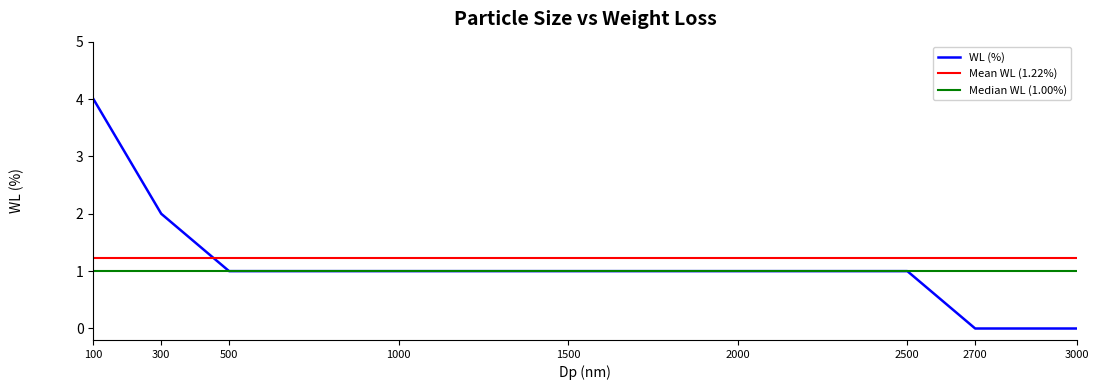

What value does the data have at 500?

1